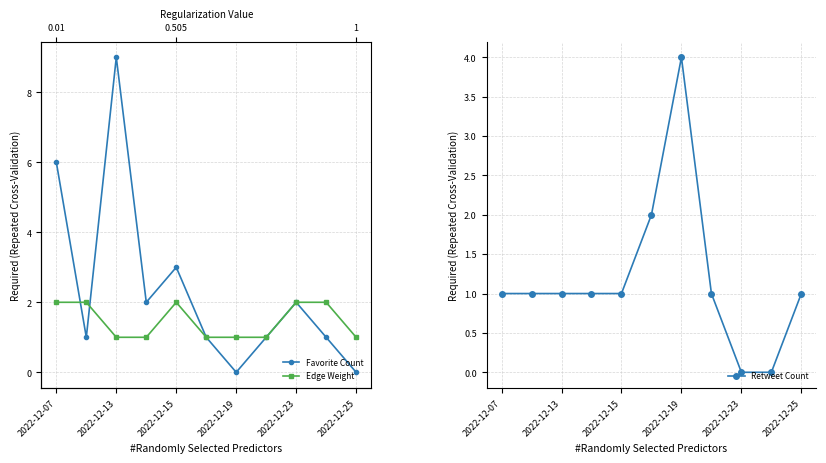

What are all the series names shown in the legend?

Favorite Count, Edge Weight, Retweet Count